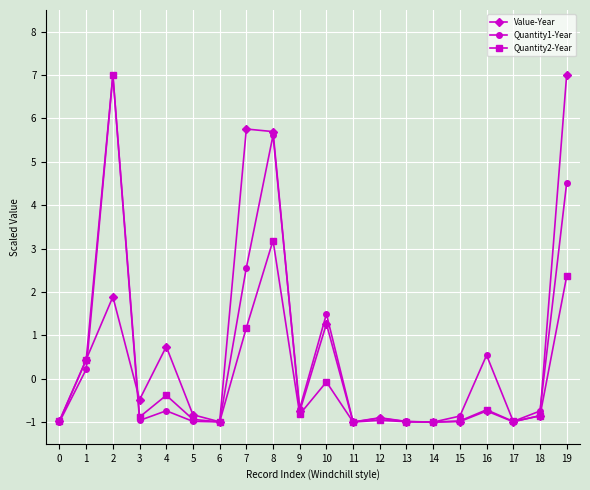

Which series changed the most between 5 and 7?

Value-Year